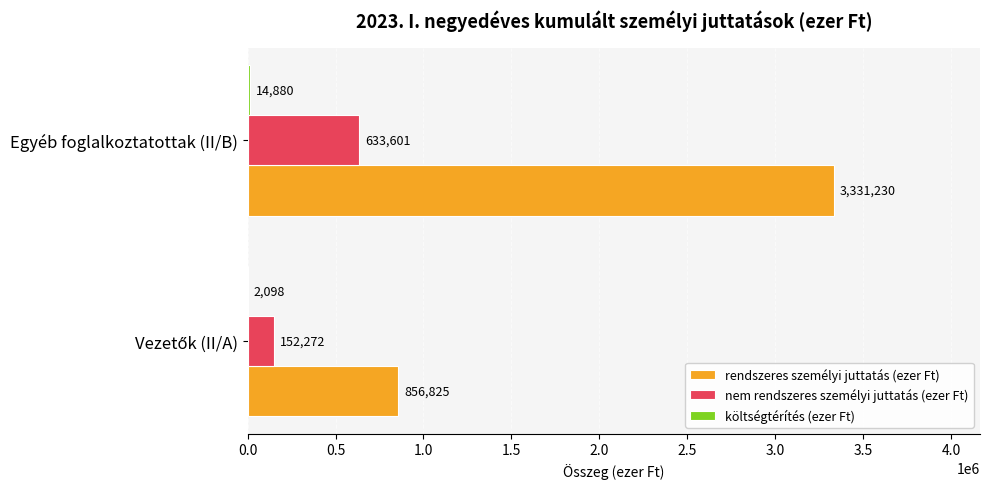

At which category is the sum across all series the highest?

Egyéb foglalkoztatottak (II/B)